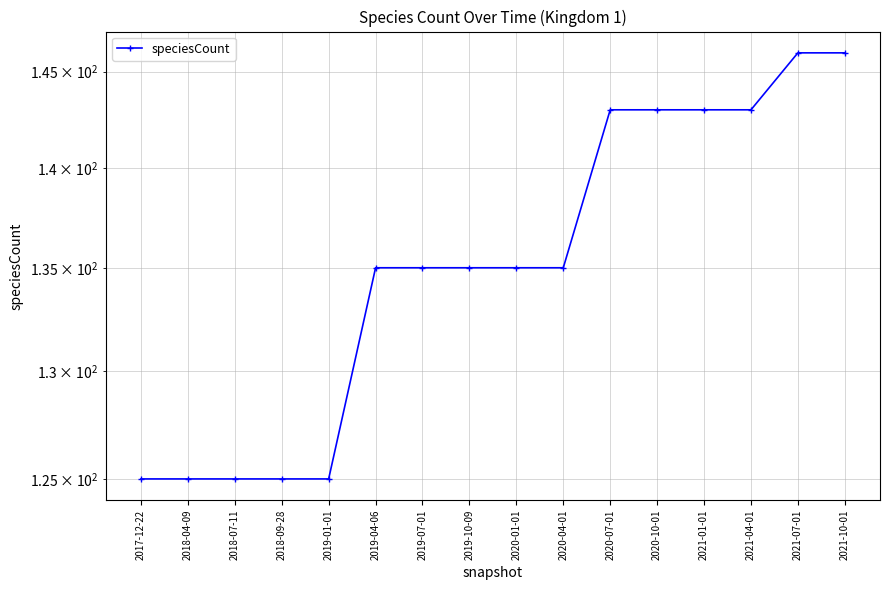

The chart shows a value of 125 at 2017-12-22. True or false?

True